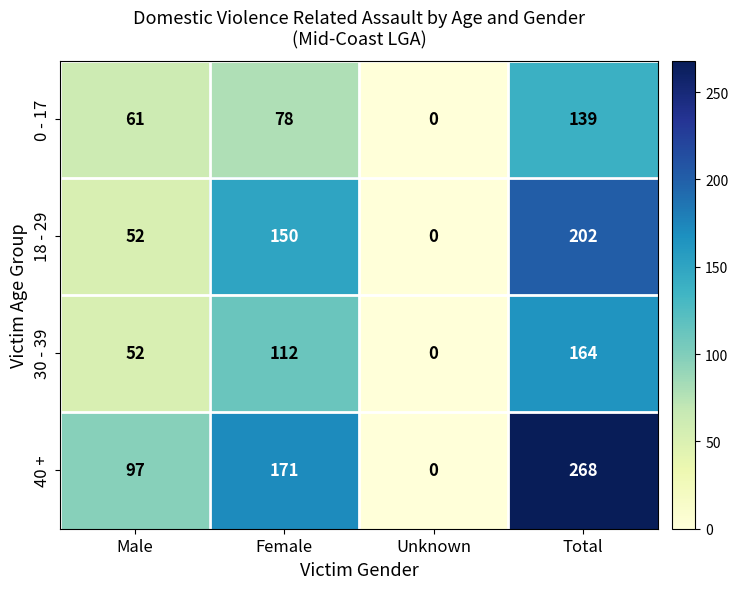

Which label corresponds to the largest value in the chart?

Total